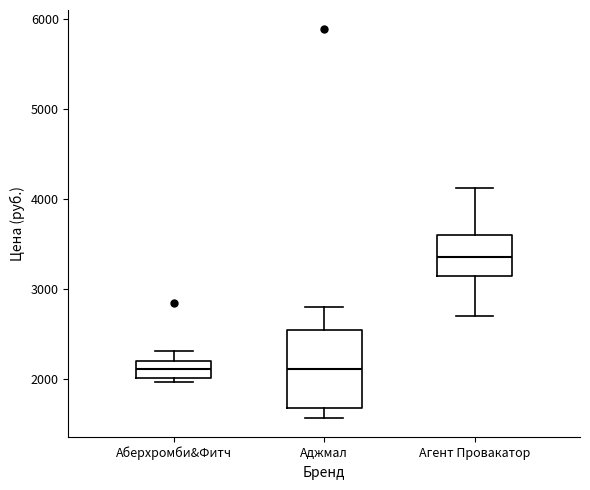

Reading left to right, transcribe this box plot: for each box, give where its median line is, the range the box spans, and where its two whiskers end, as read against the y-axis. The values are not printed on the chart, so give them approximately, as read against the axis.

Аберхромби&Фитч: median 2100, box 2000 to 2200, whiskers 2000 (just below the box's lower edge) to 2300
Аджмал: median 2100, box 1700 to 2500, whiskers 1600 to 2800
Агент Провакатор: median 3400, box 3100 to 3600, whiskers 2700 to 4100